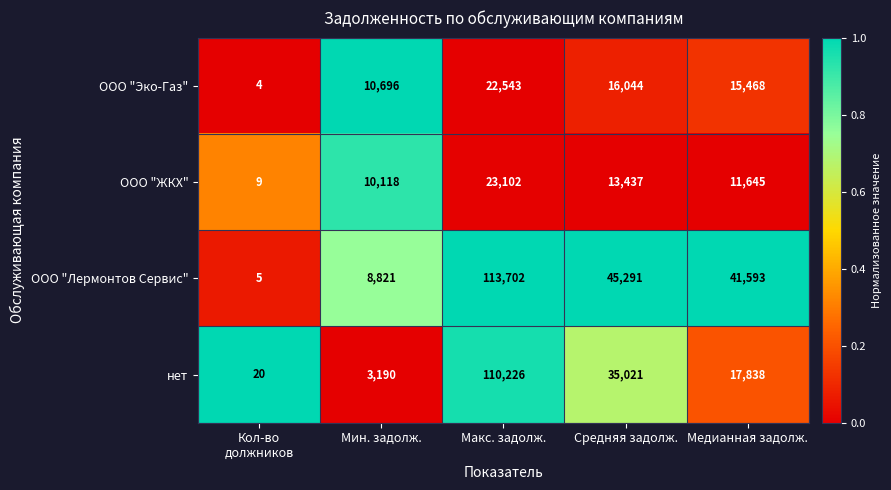

What is the spread (max minus min) of values at Медианная задолж.?

29948